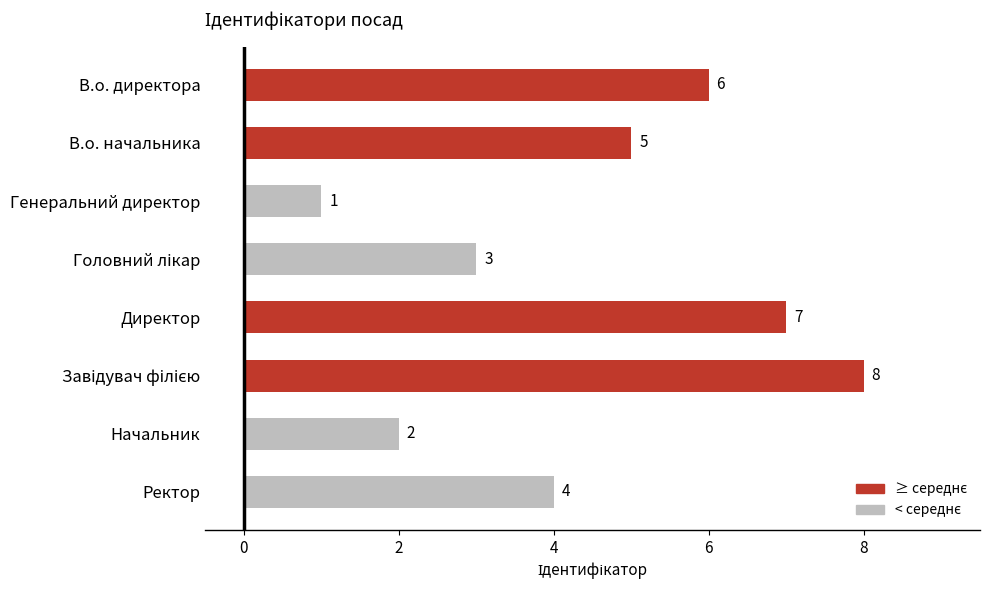

What position from the top is Директор?

5